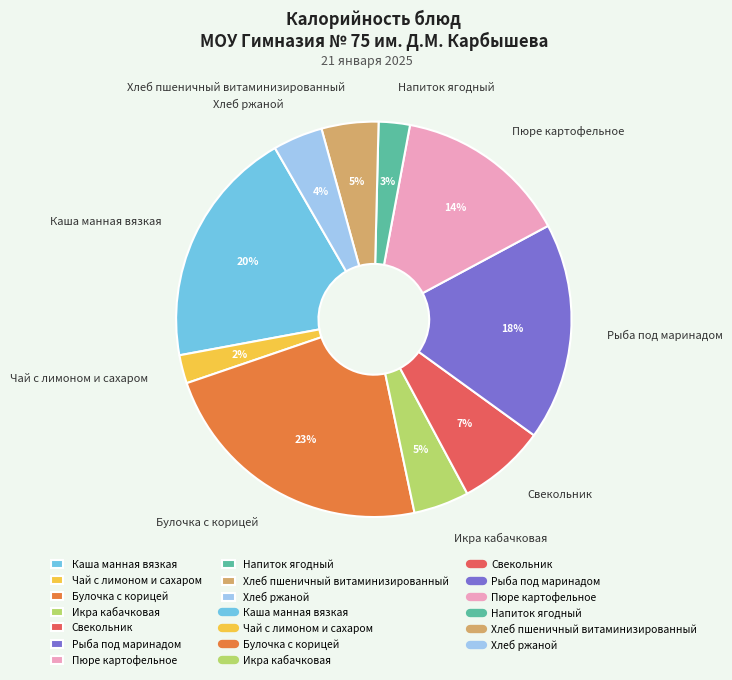

Does any single category account for the majority?

No